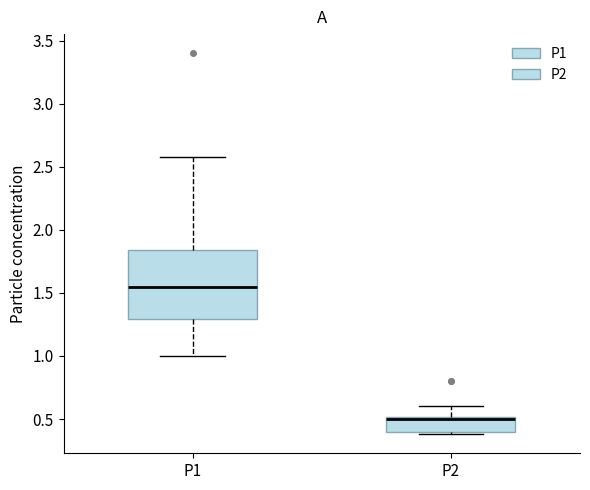

Which box is the tallest, from its lower edge to its upper edge?

P1